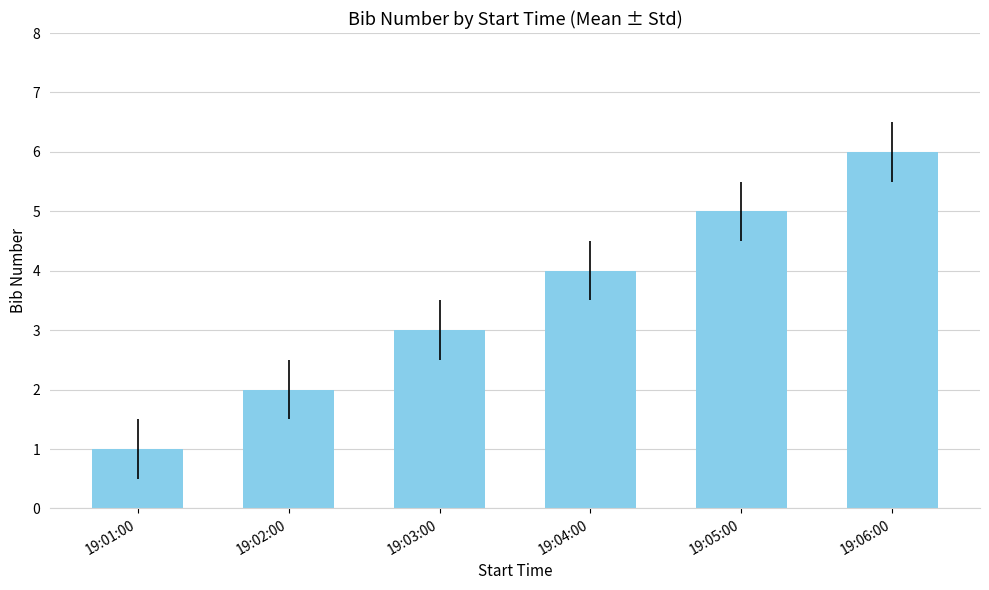

What is the maximum value shown in the chart?

6